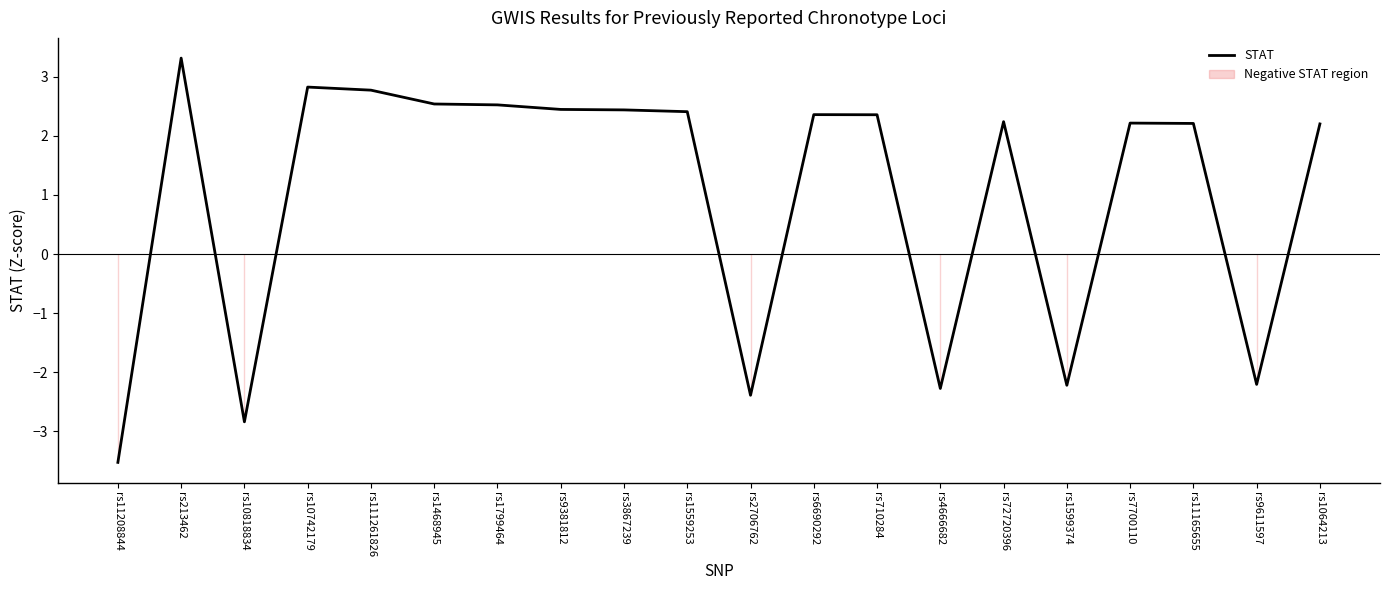

Which has a higher value, rs9381812 or rs10818834?

rs9381812